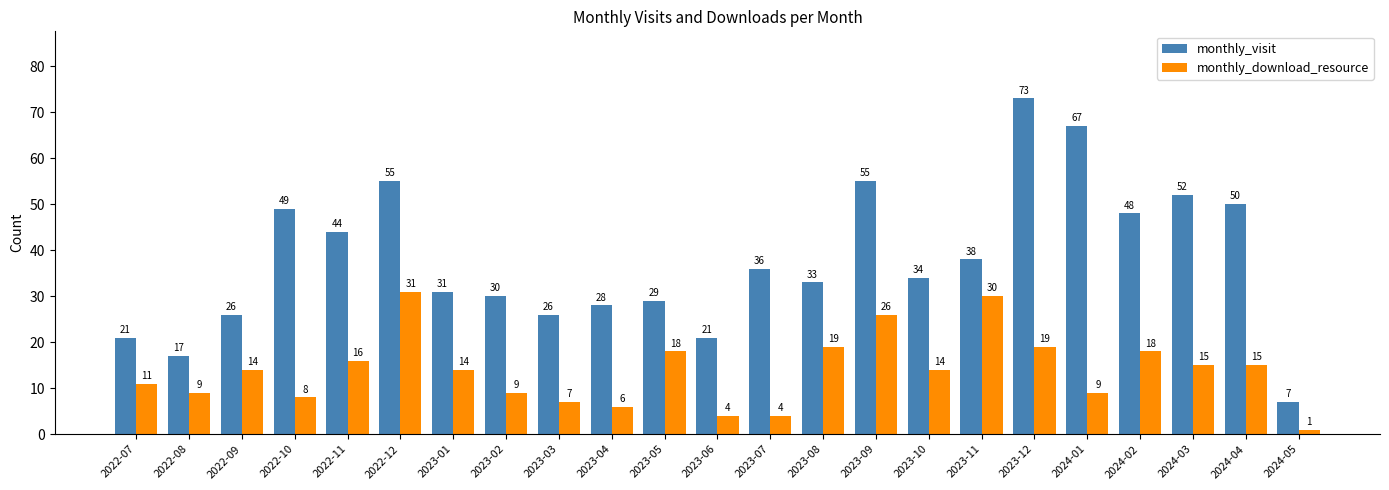

What is the difference between the highest and lowest values at 2023-11?

8